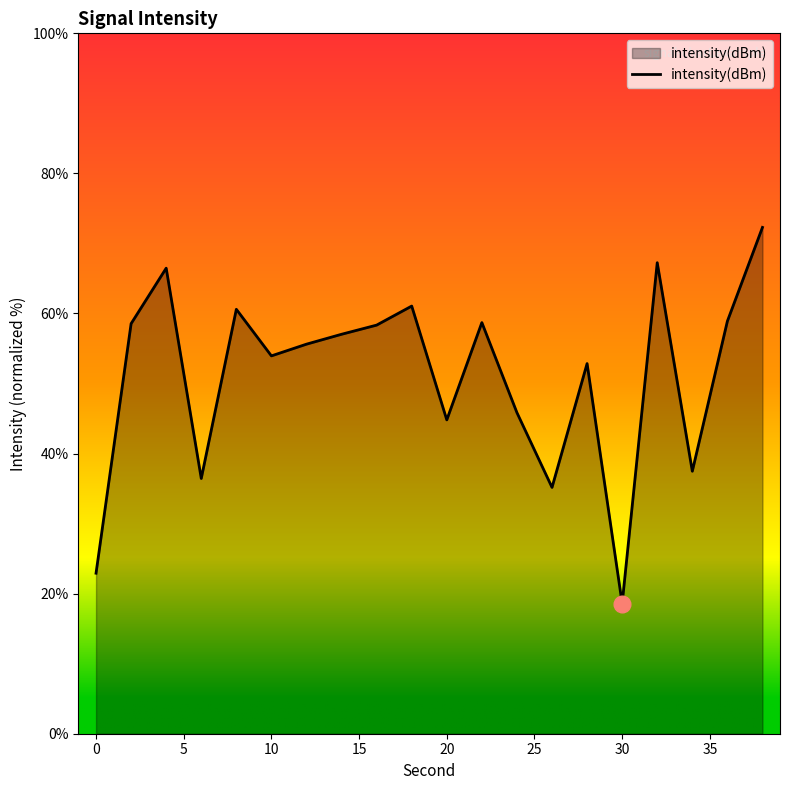

What is the maximum value shown in the chart?

72.3